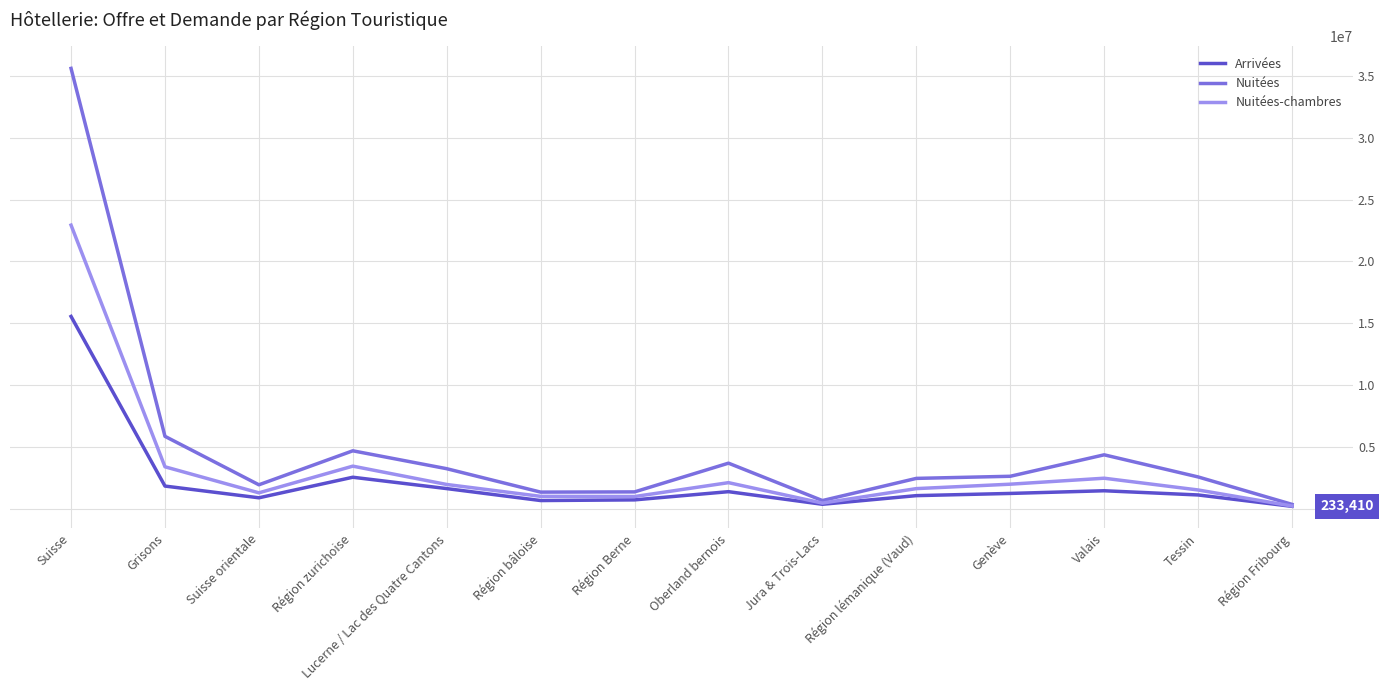

Where is Arrivées nearest to the value 7898952?

Région zurichoise